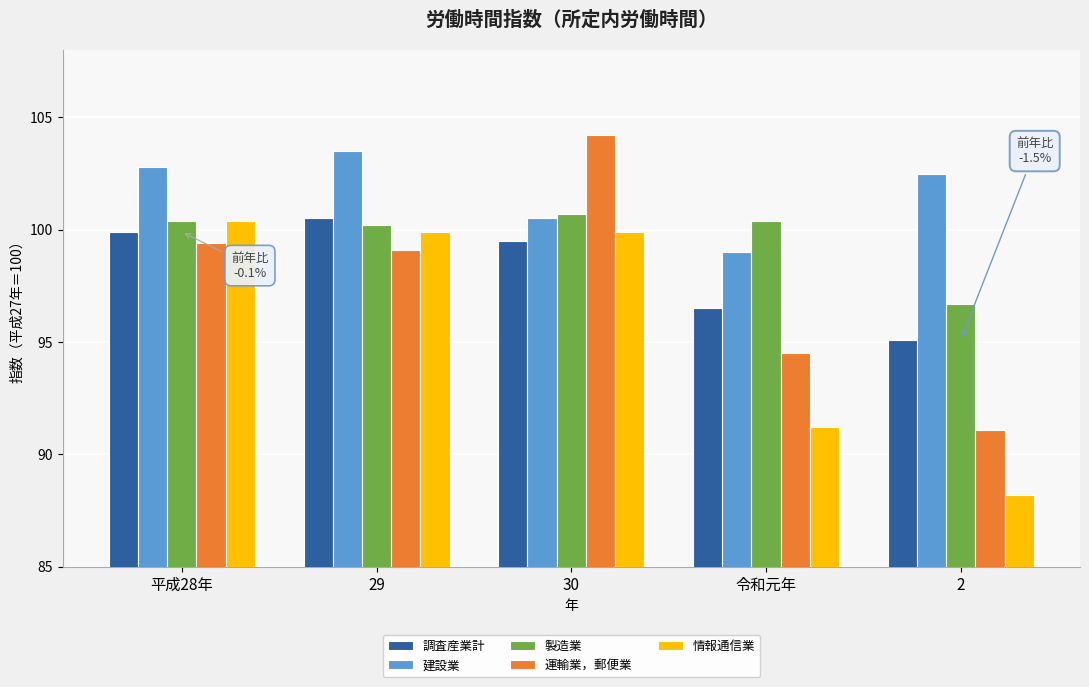

How many categories are shown in the chart?

5